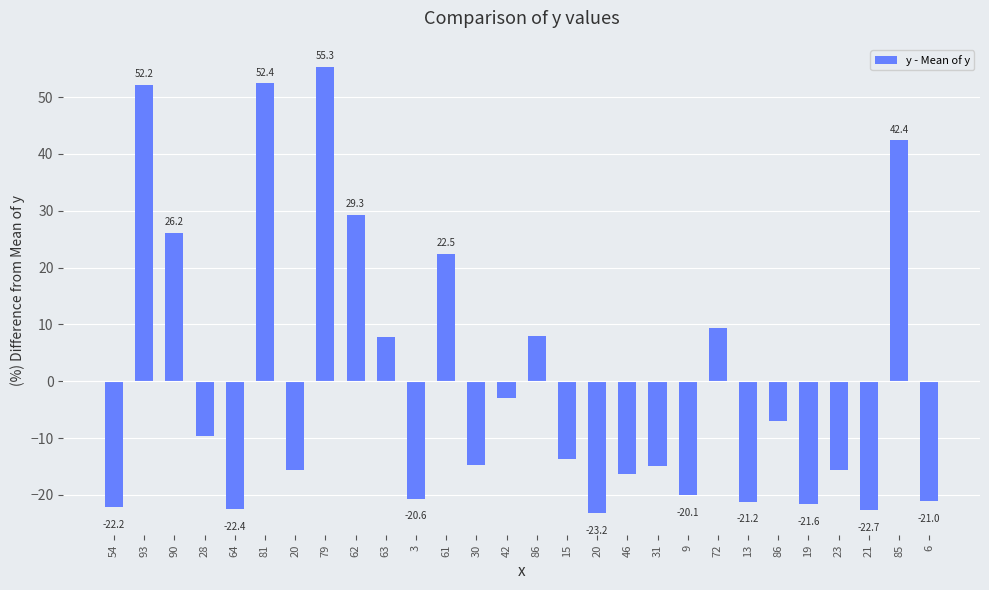

List the labels in order of value, smallest first.

20, 21, 64, 54, 19, 13, 6, 3, 9, 46, 20, 23, 31, 30, 15, 28, 86, 42, 63, 86, 72, 61, 90, 62, 85, 93, 81, 79